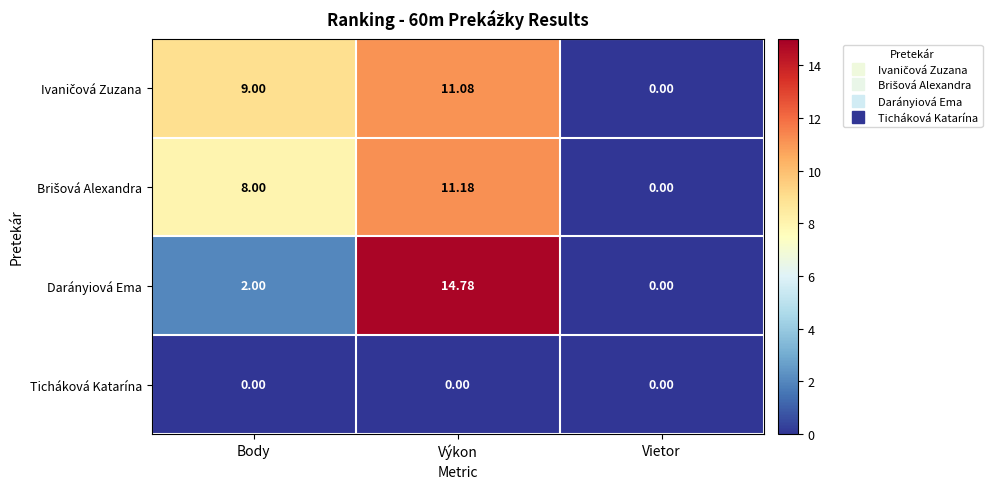

Which series has the widest spread of values?

Darányiová Ema